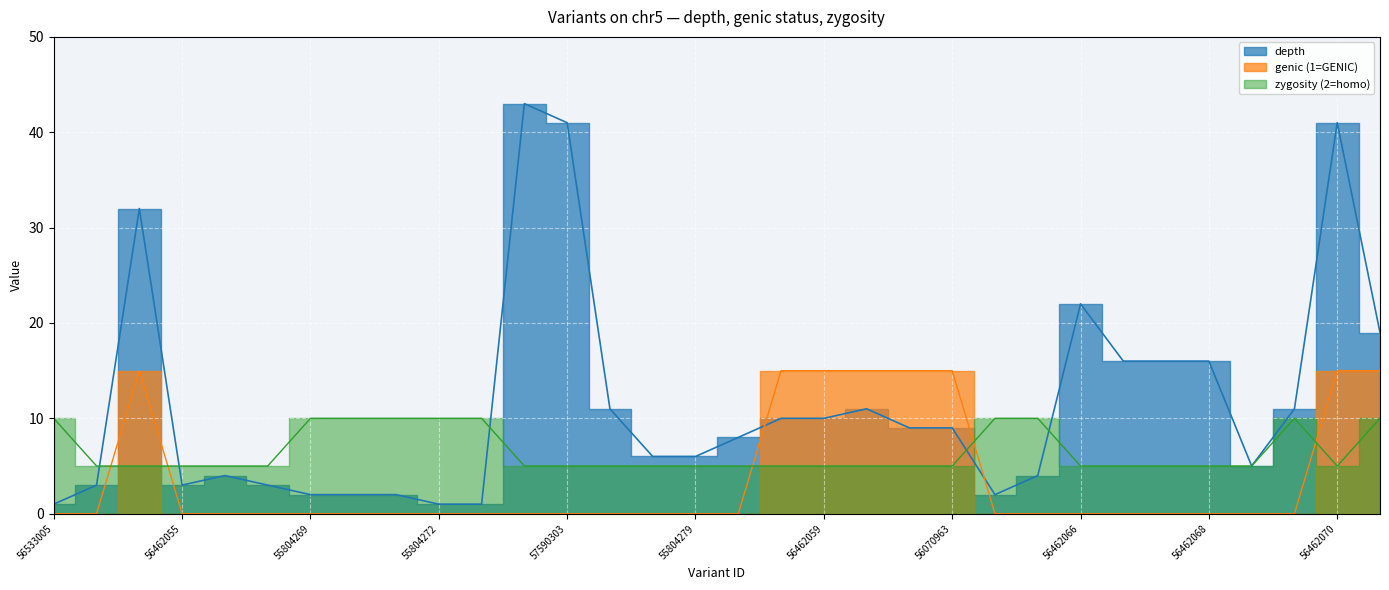

What is the label of the 13th point from the right?

56239476